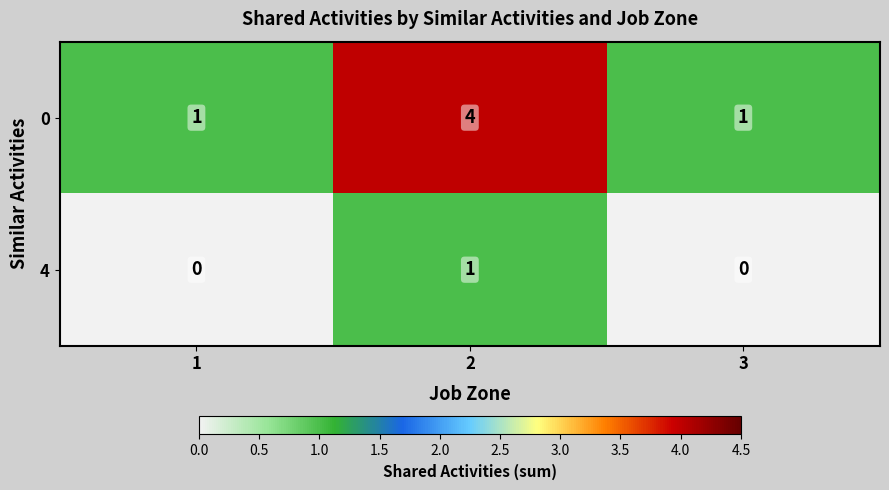

Count the 0 values in the range 1 to 4.

3